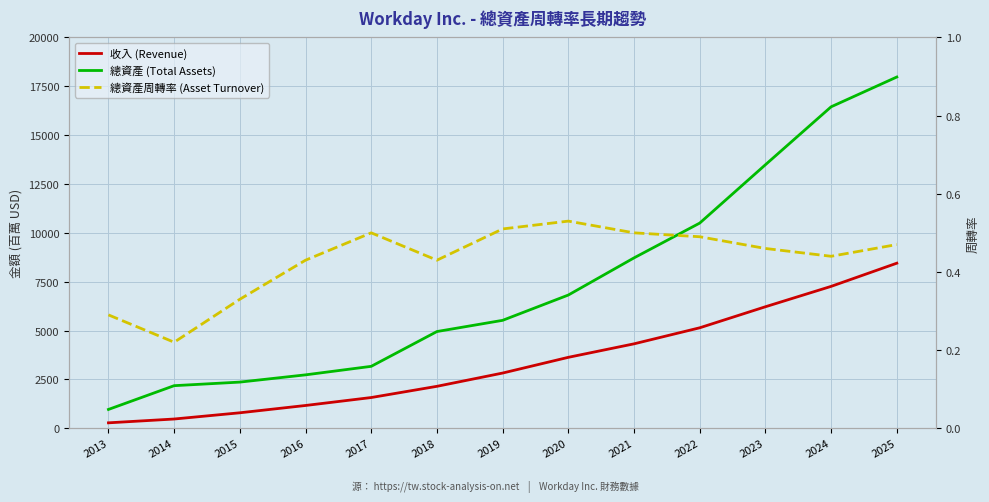

What is the maximum value for 總資產周轉率 (Asset Turnover)?

0.5